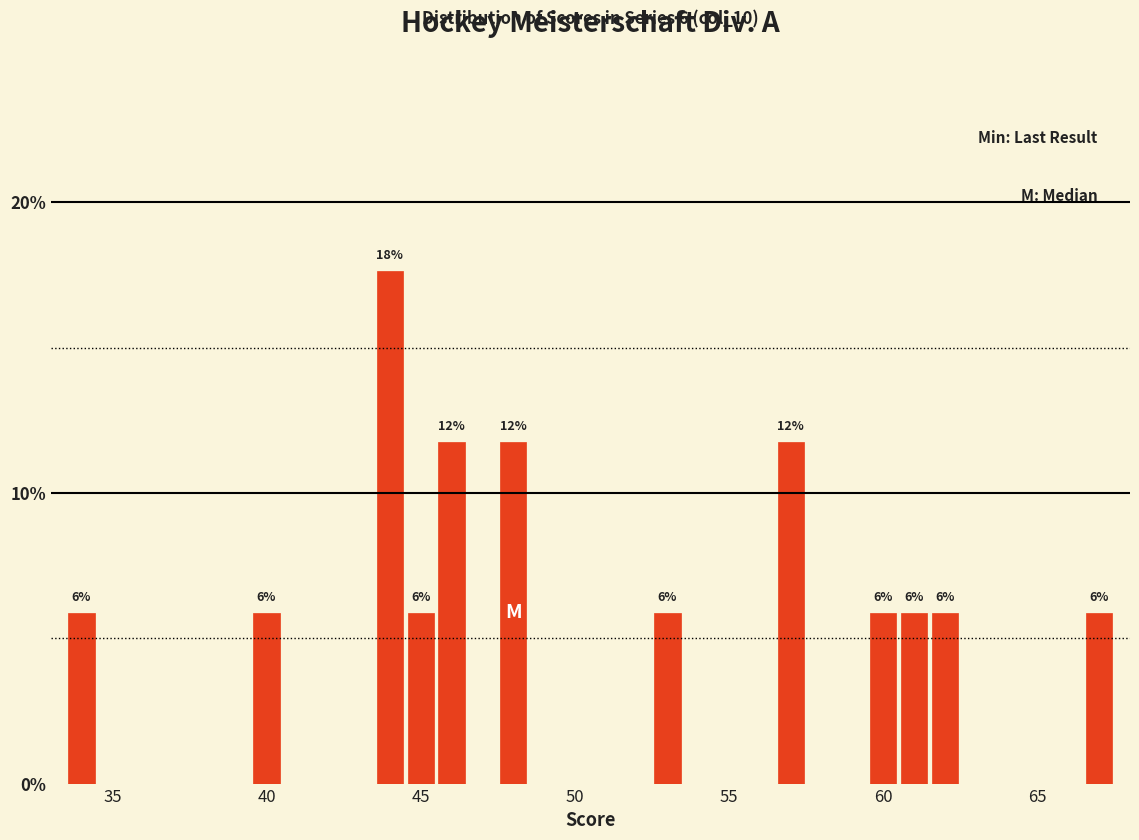

Around what value on the x-axis is the tallest bar? Give the approximate position of its centre, as read against the axis.

44.0